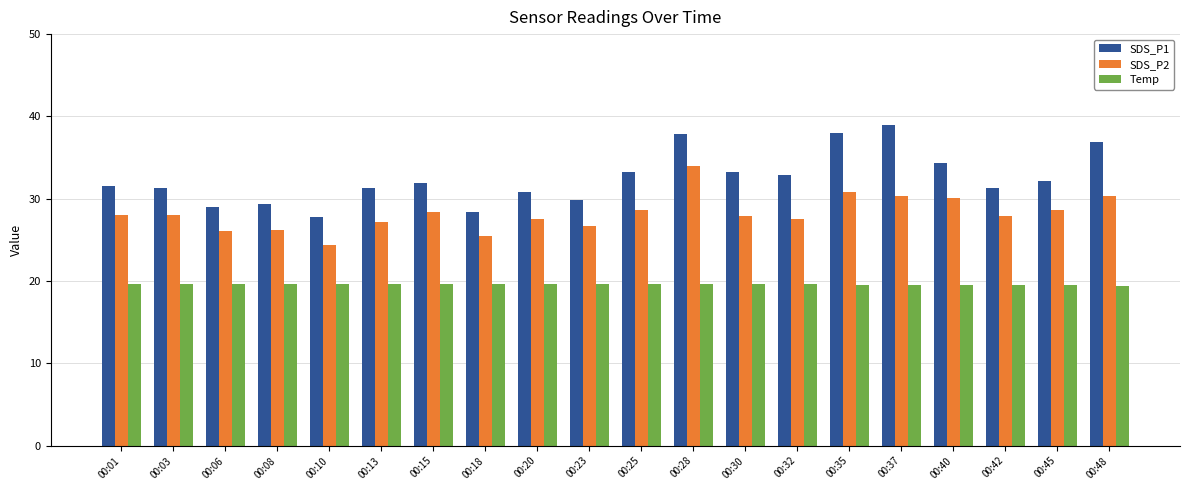

How many groups of bars are there?

20